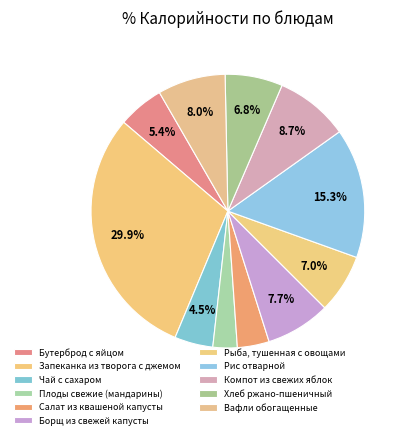

Between Рыба, тушенная с овощами and Бутерброд с яйцом, which is larger?

Рыба, тушенная с овощами